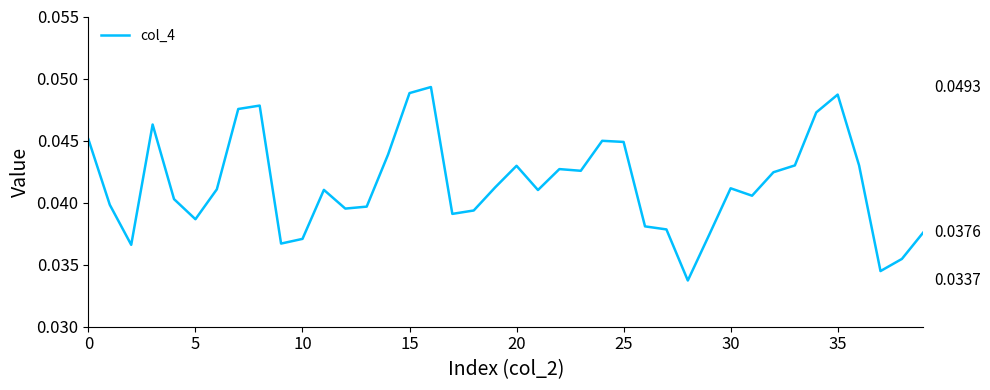

How many values are between 0 and 1?

40